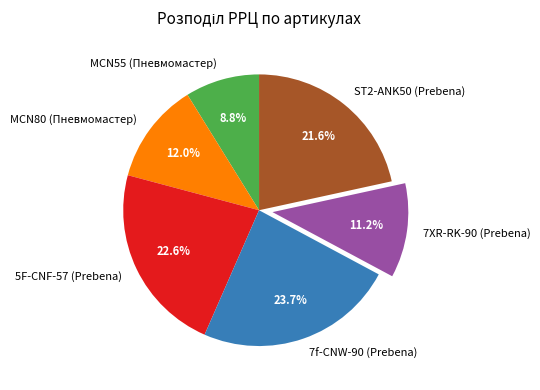

Do MCN55 (Пневмомастер) and MCN80 (Пневмомастер) together represent more than half of the pie?

No